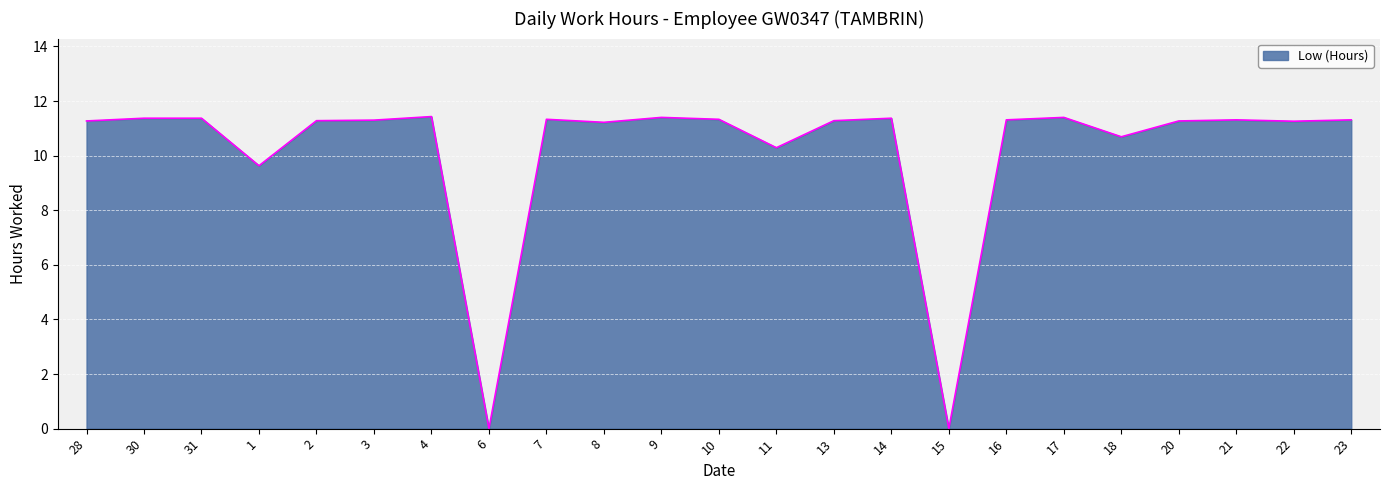

How many lines are shown in the chart?

1